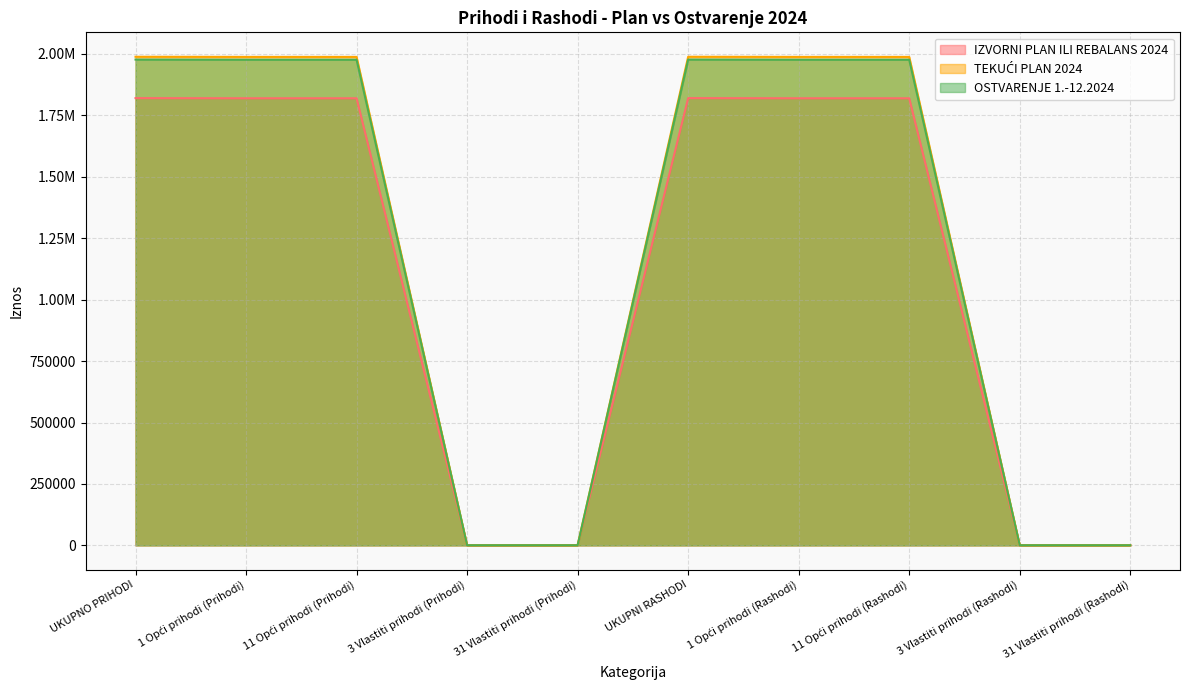

Where do TEKUĆI PLAN 2024 and OSTVARENJE 1.-12.2024 first cross each other?

11 Opći prihodi (Prihodi) and 3 Vlastiti prihodi (Prihodi)